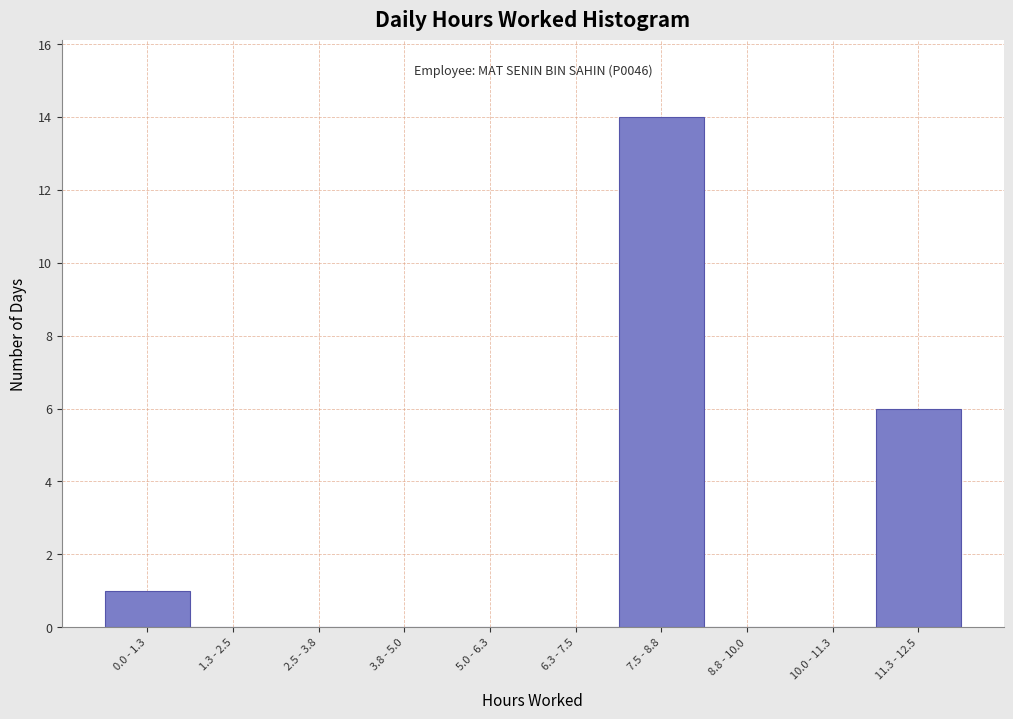

Reading left to right, transcribe all the data shown in this chart.

0.0 - 1.3=1	1.3 - 2.5=0	2.5 - 3.8=0	3.8 - 5.0=0	5.0 - 6.3=0	6.3 - 7.5=0	7.5 - 8.8=14	8.8 - 10.0=0	10.0 - 11.3=0	11.3 - 12.5=6